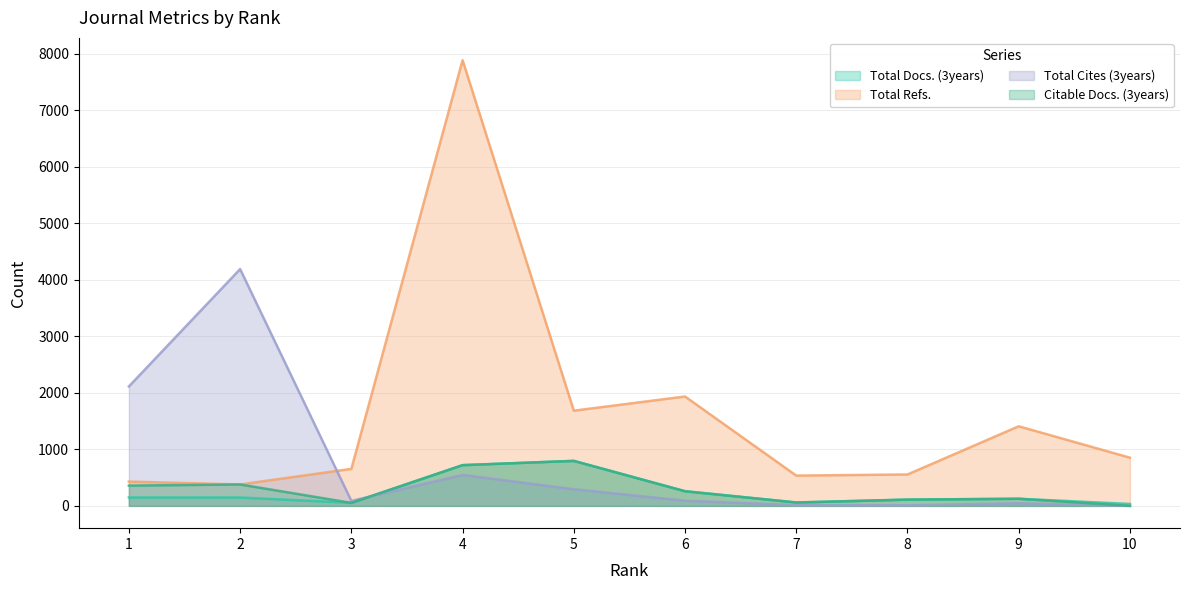

Which category has the lowest value in the Total Docs. (3years) series?

10